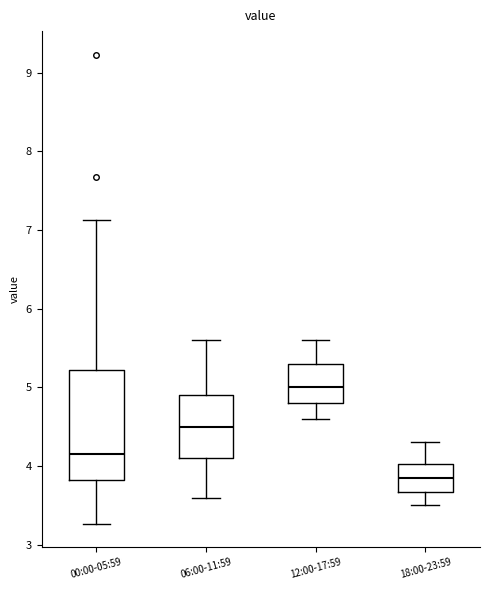

Reading left to right, transcribe this box plot: for each box, give where its median line is, the range the box spans, and where its two whiskers end, as read against the y-axis. The values are not printed on the chart, so give them approximately, as read against the axis.

00:00-05:59: median 4.2, box 3.8 to 5.2, whiskers 3.3 to 7.1
06:00-11:59: median 4.5, box 4.1 to 4.9, whiskers 3.6 to 5.6
12:00-17:59: median 5.0, box 4.8 to 5.3, whiskers 4.6 to 5.6
18:00-23:59: median 3.9, box 3.7 to 4.0, whiskers 3.5 to 4.3